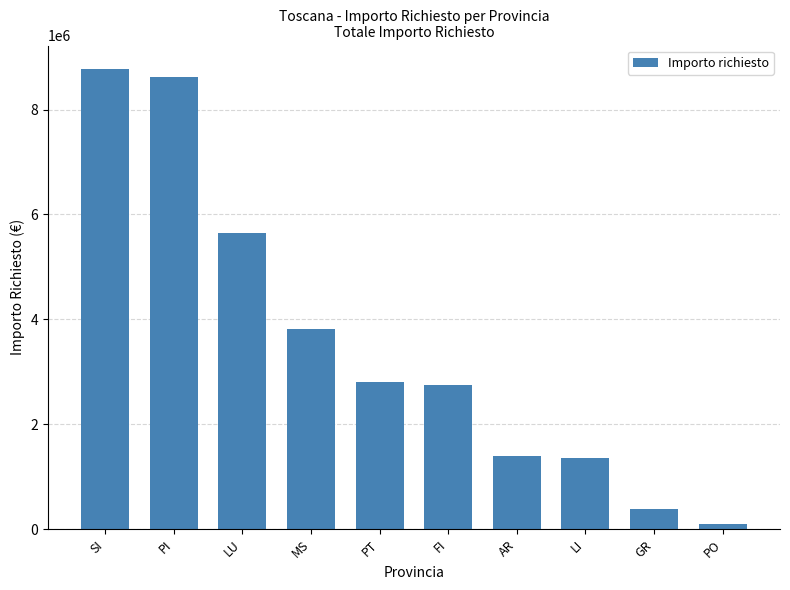

Which has a higher value, PI or LU?

PI